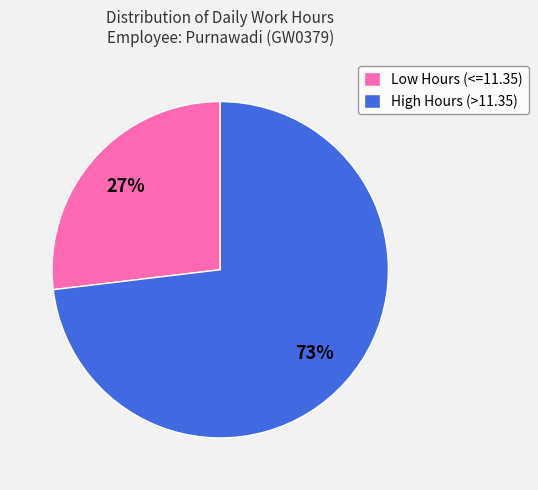

Count the number of slices in the pie.

2